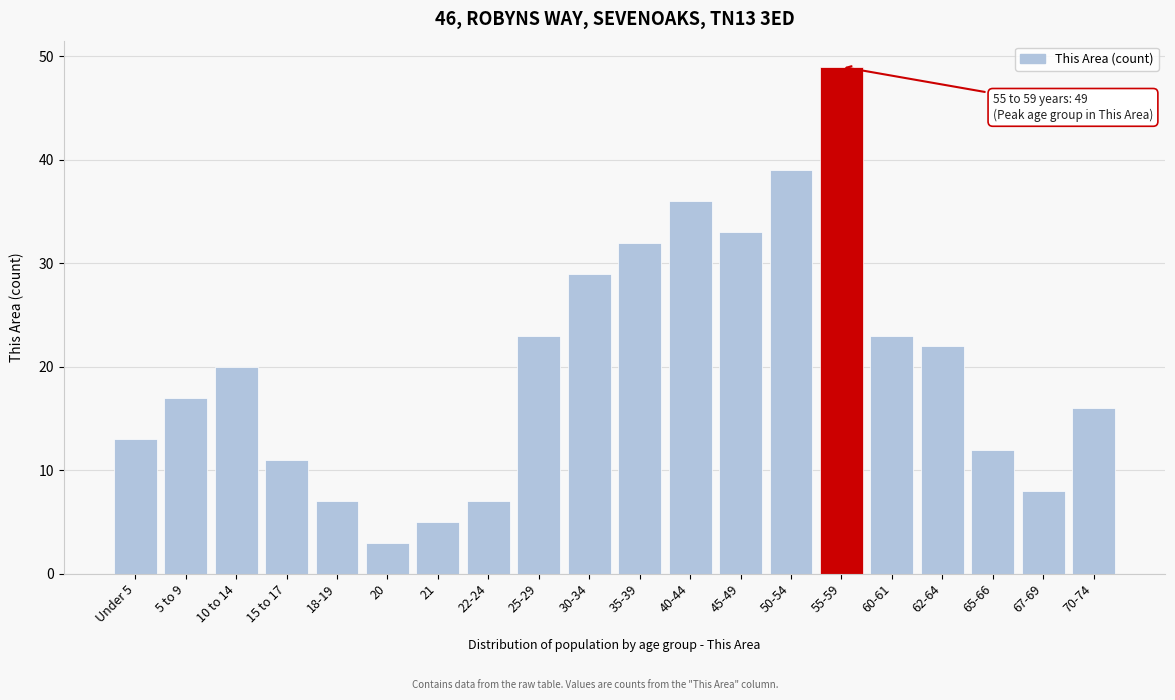

Reading left to right, extract all data points from this chart.

Under 5=13	5 to 9=17	10 to 14=20	15 to 17=11	18-19=7	20=3	21=5	22-24=7	25-29=23	30-34=29	35-39=32	40-44=36	45-49=33	50-54=39	55-59=49	60-61=23	62-64=22	65-66=12	67-69=8	70-74=16